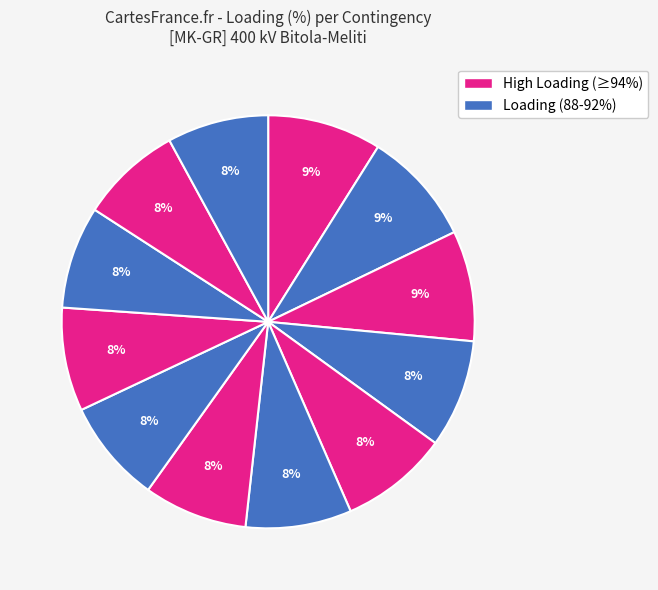

How many slices are in this pie chart?

12